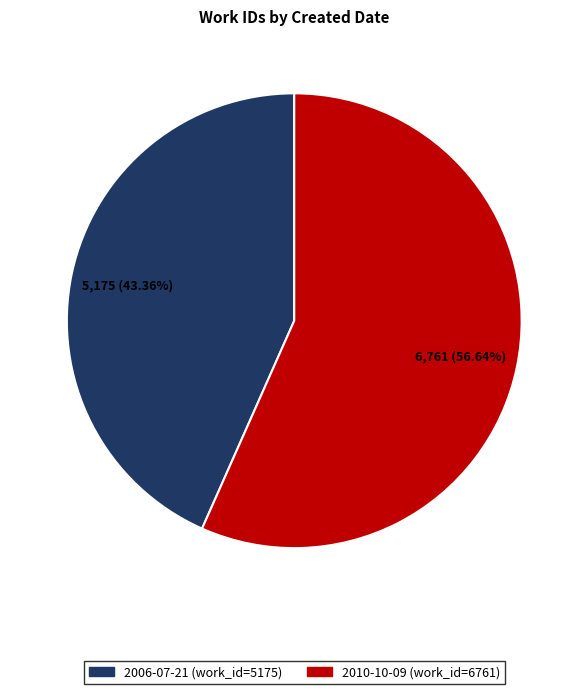

Does any single category account for the majority?

Yes